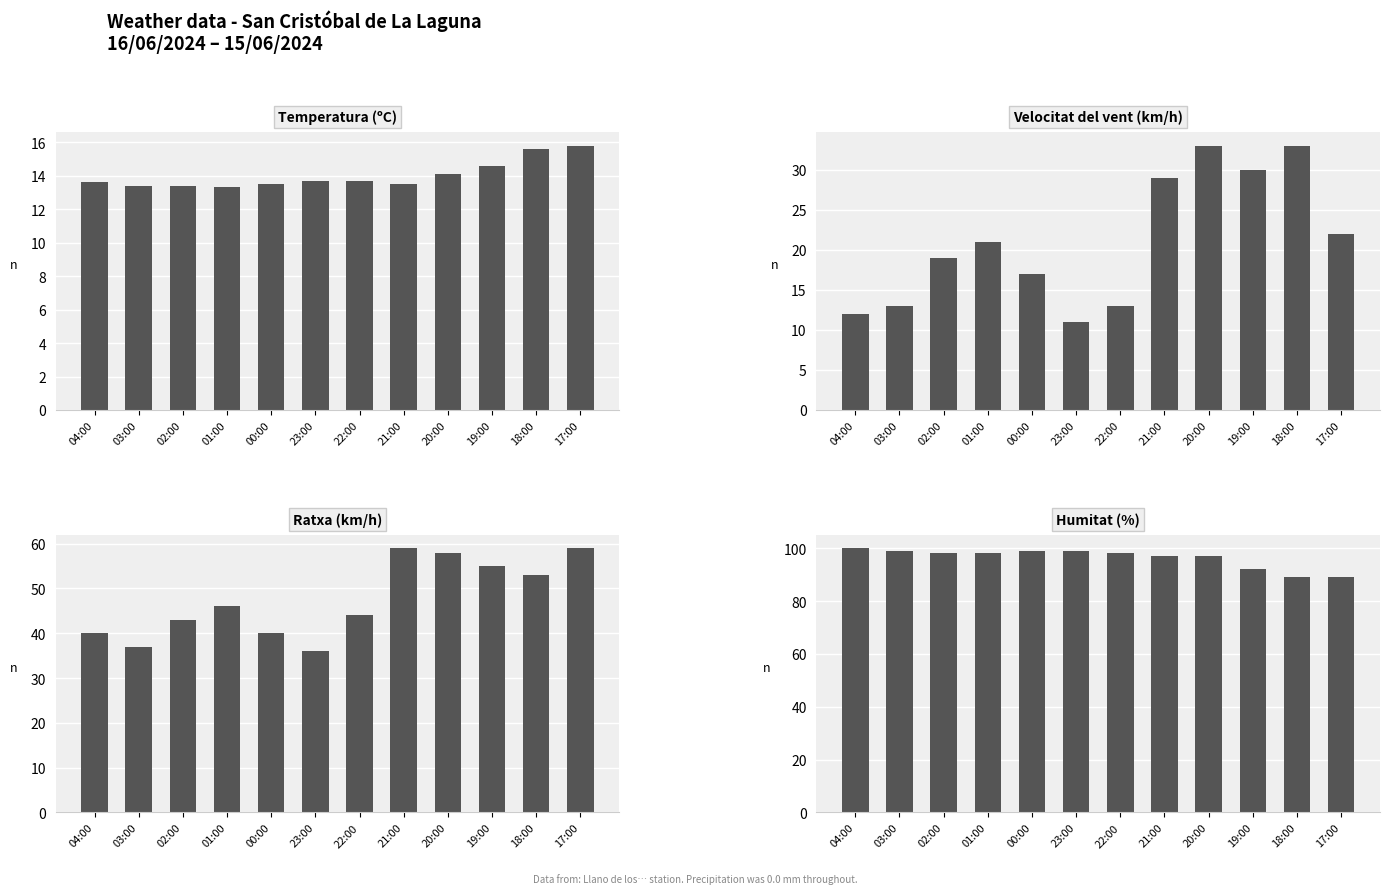

The value of Velocitat del vent (km/h) at 20:00 is 33.0. True or false?

True